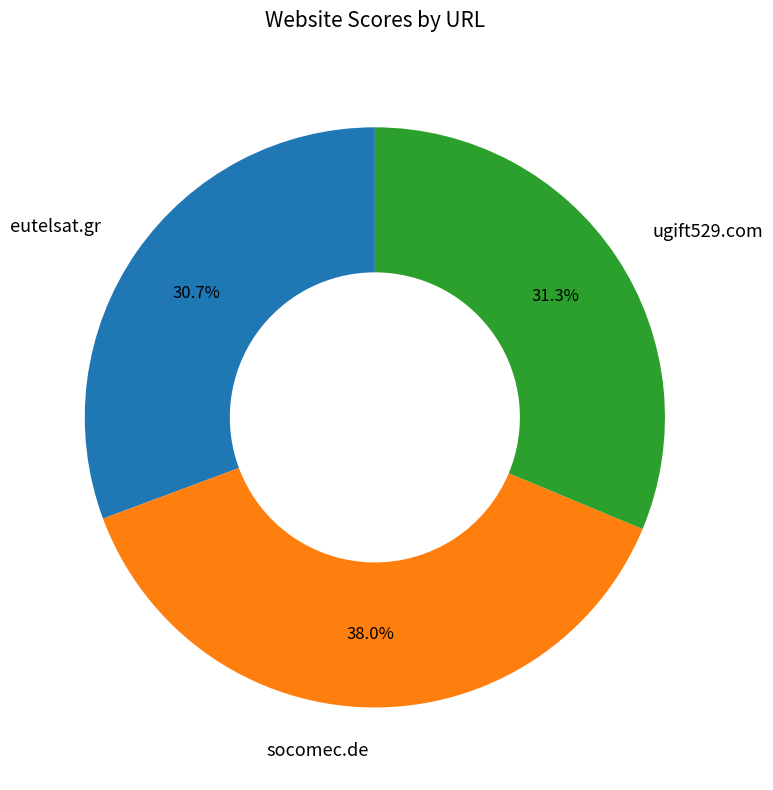

To the nearest percent, what is the difference between the ugift529.com and socomec.de slice percentages?

7%